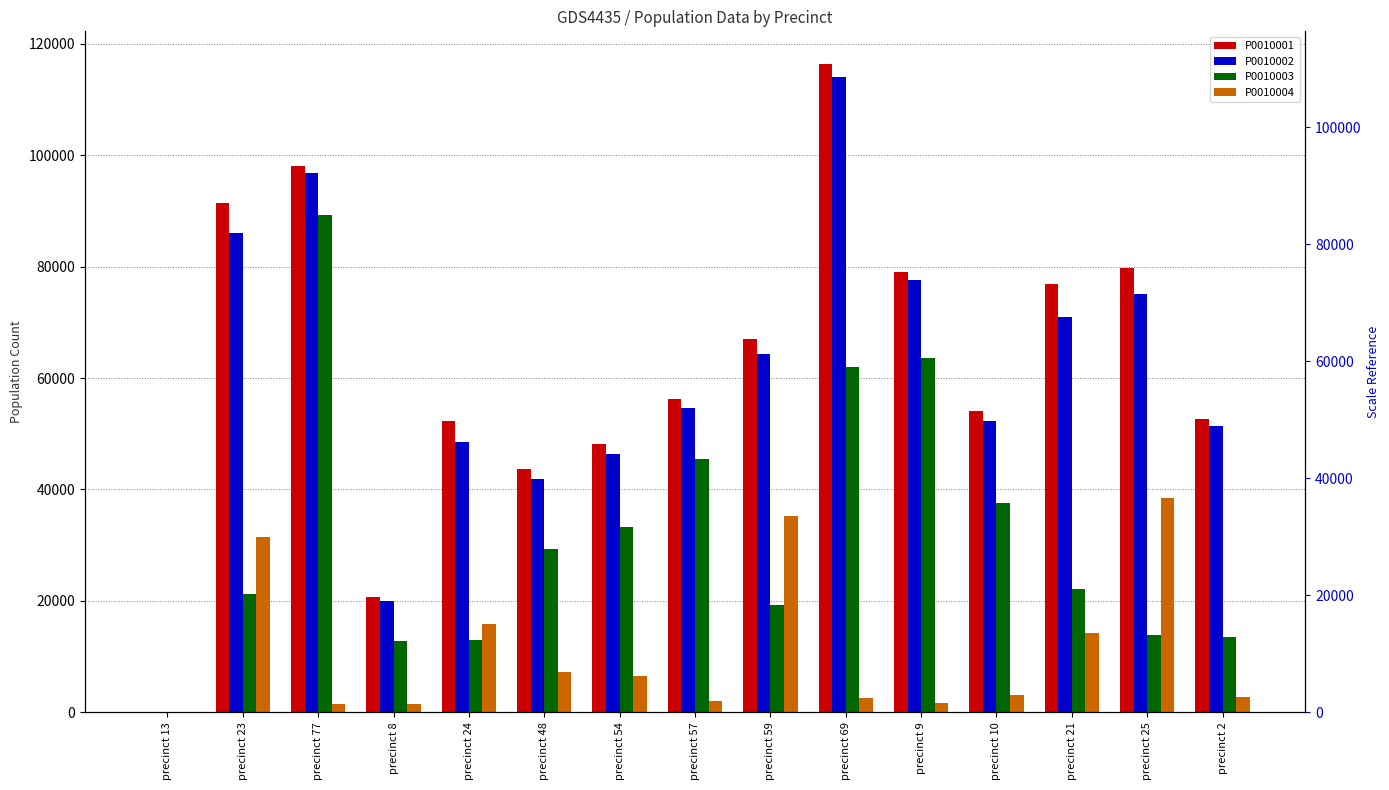

Rank the series at precinct 59 from highest to lowest value.

P0010001, P0010002, P0010004, P0010003